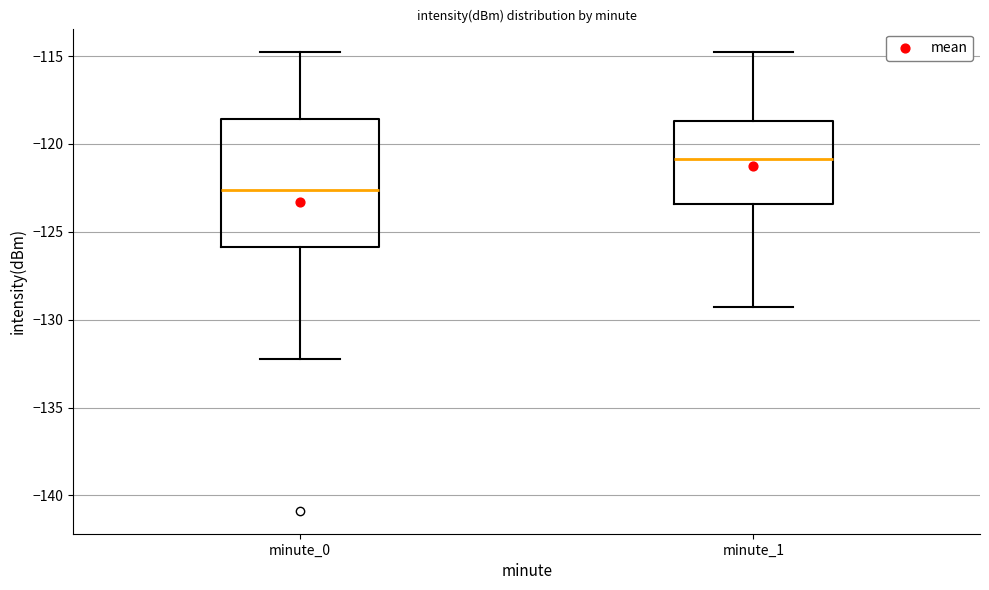

Comparing the boxes themselves (not the whiskers), which one is the tallest?

minute_0